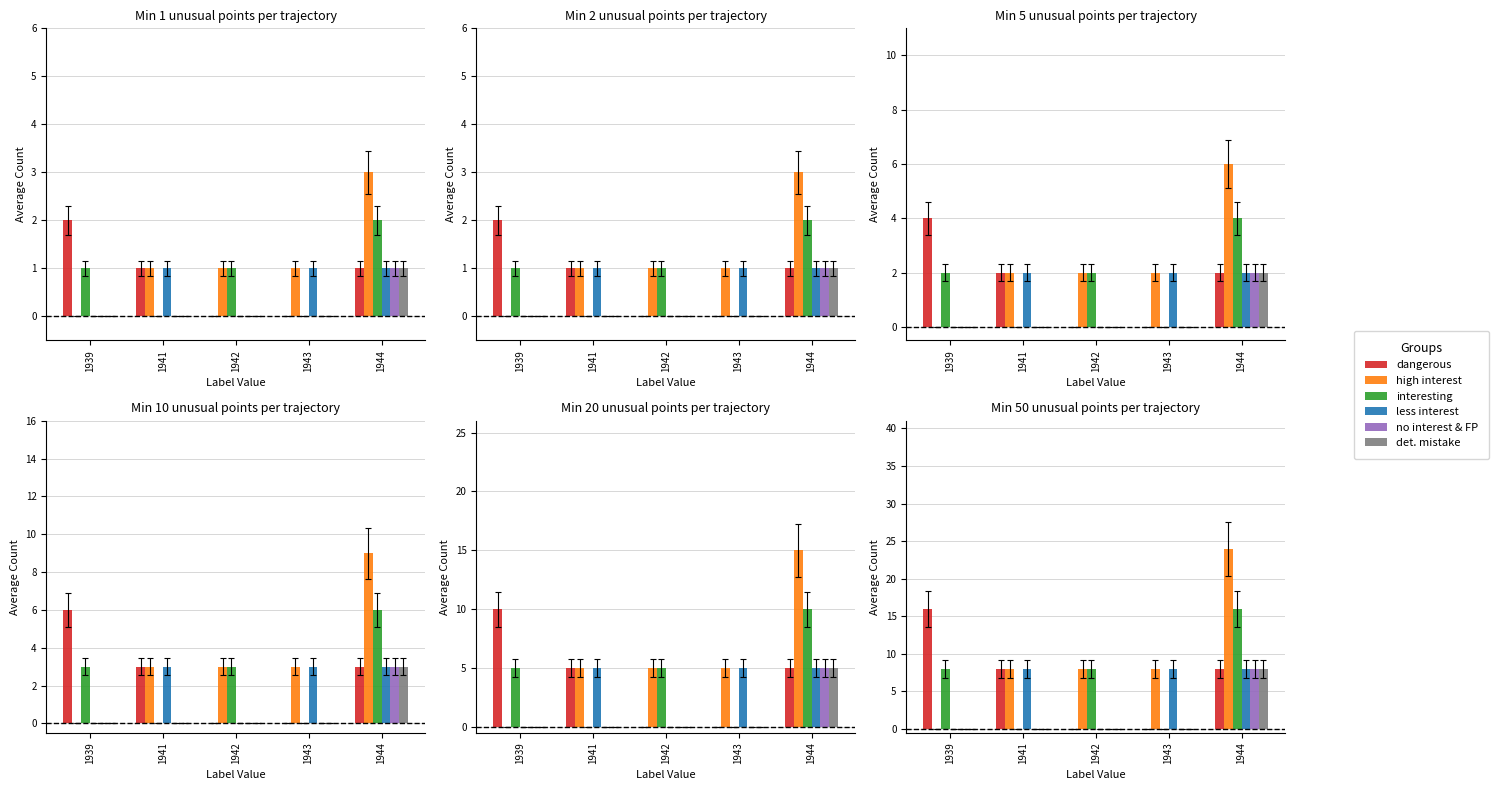

Reading left to right, what are all the values shown in this chart?

dangerous: 16	8	0	0	8
high interest: 0	8	8	8	24
interesting: 8	0	8	0	16
less interest: 0	8	0	8	8
no interest & FP: 0	0	0	0	8
det. mistake: 0	0	0	0	8